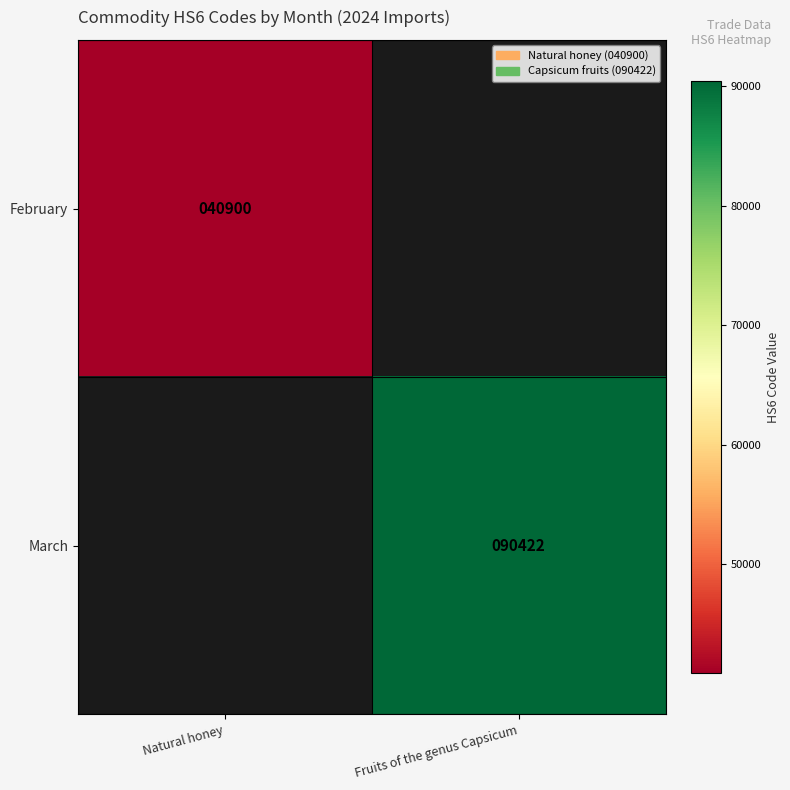

Which has a higher value, Natural honey or Fruits of the genus Capsicum?

Fruits of the genus Capsicum